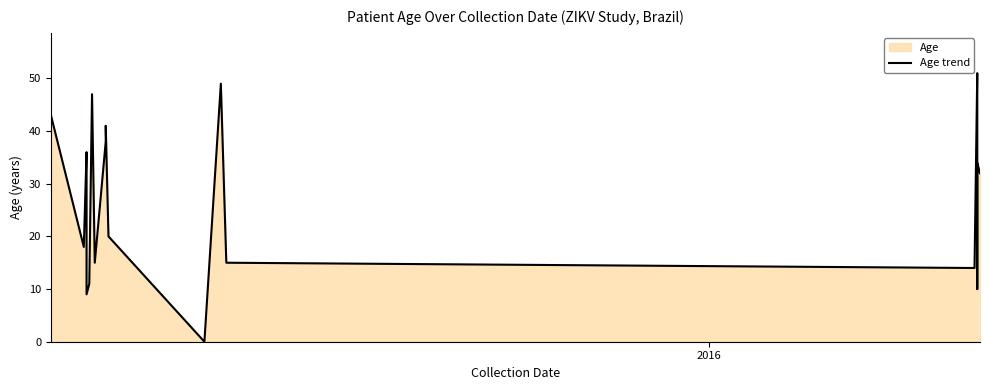

How many distinct data groups are displayed?

1